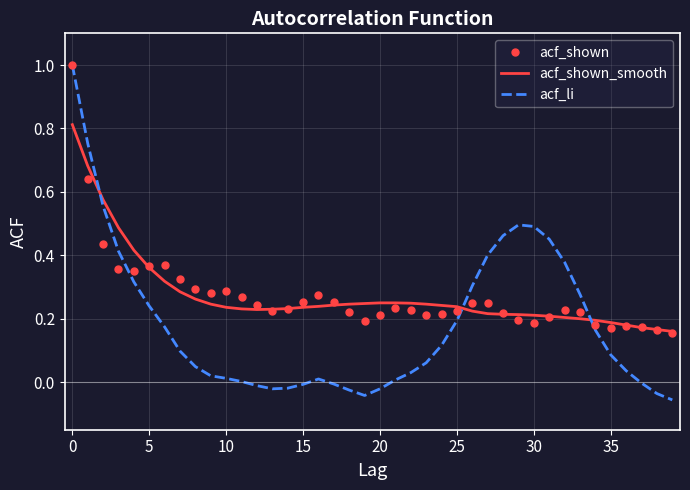

Which series has the widest spread of values?

acf_li